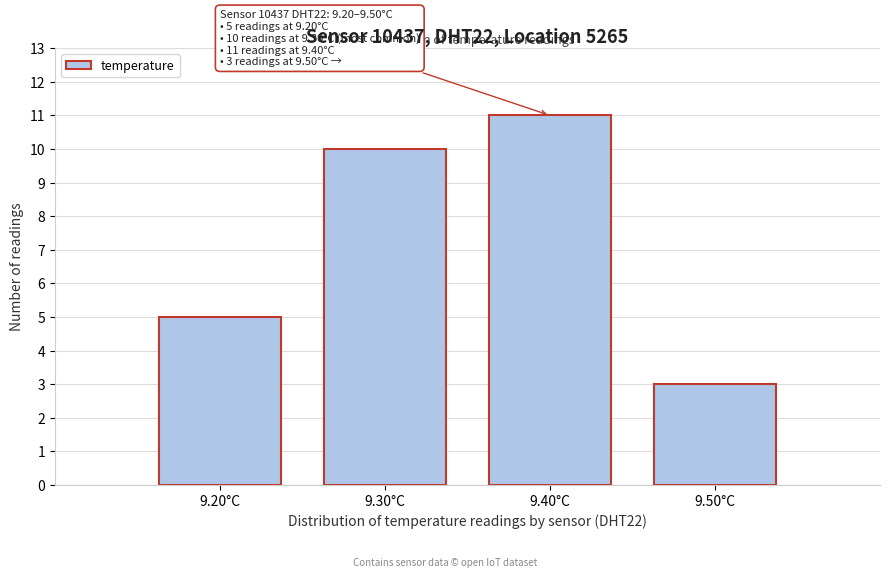

Reading left to right, extract all data points from this chart.

5	10	11	3